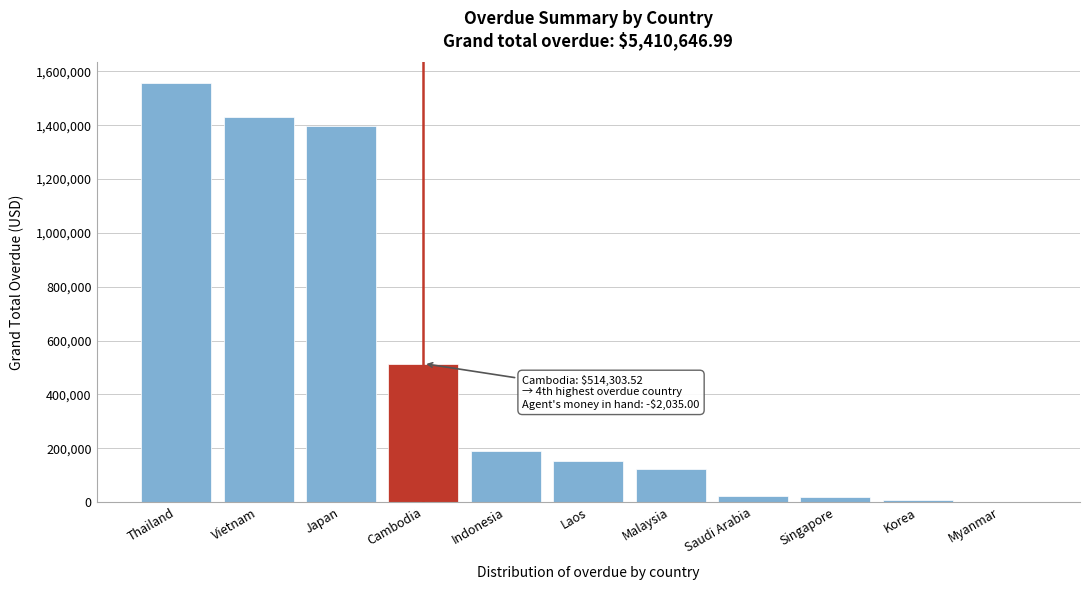

What is the change in value from Japan to Myanmar?

-1397723.7